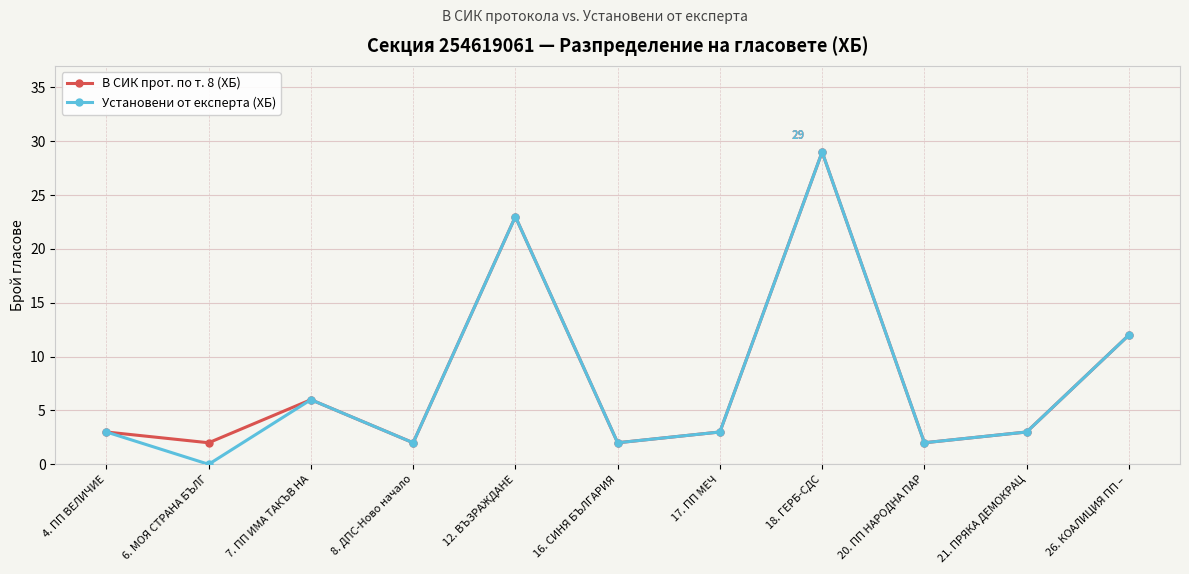

What is the average value of the В СИК прот. по т. 8 (ХБ) series?

8